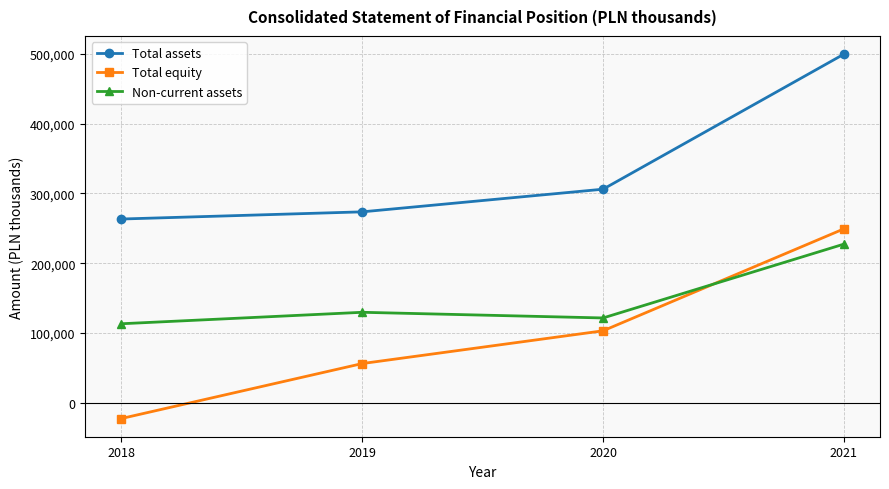

What is the total value across all series at 2020?

530415